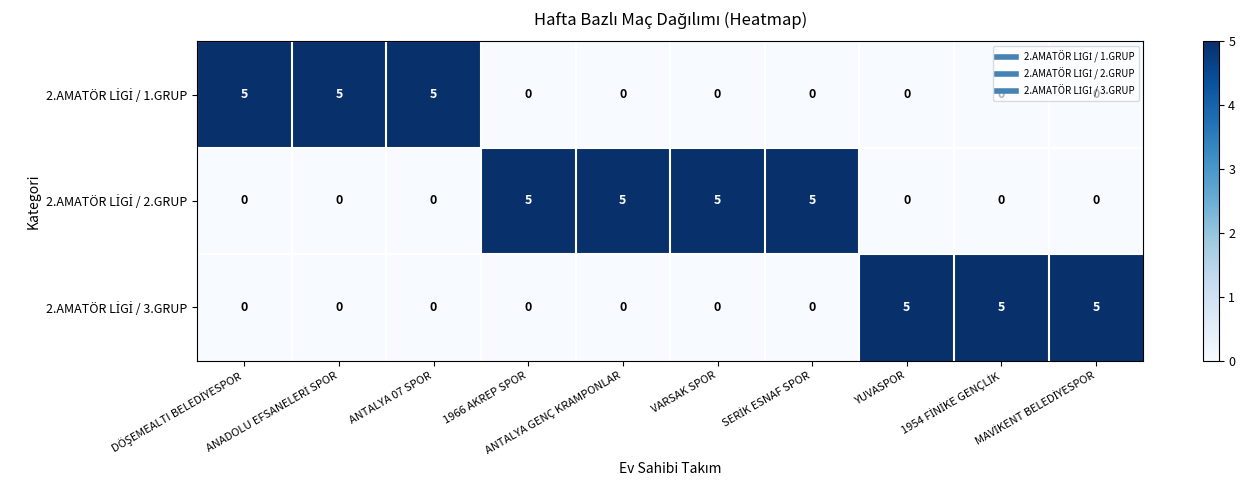

At how many categories does at least one series exceed 1?

10